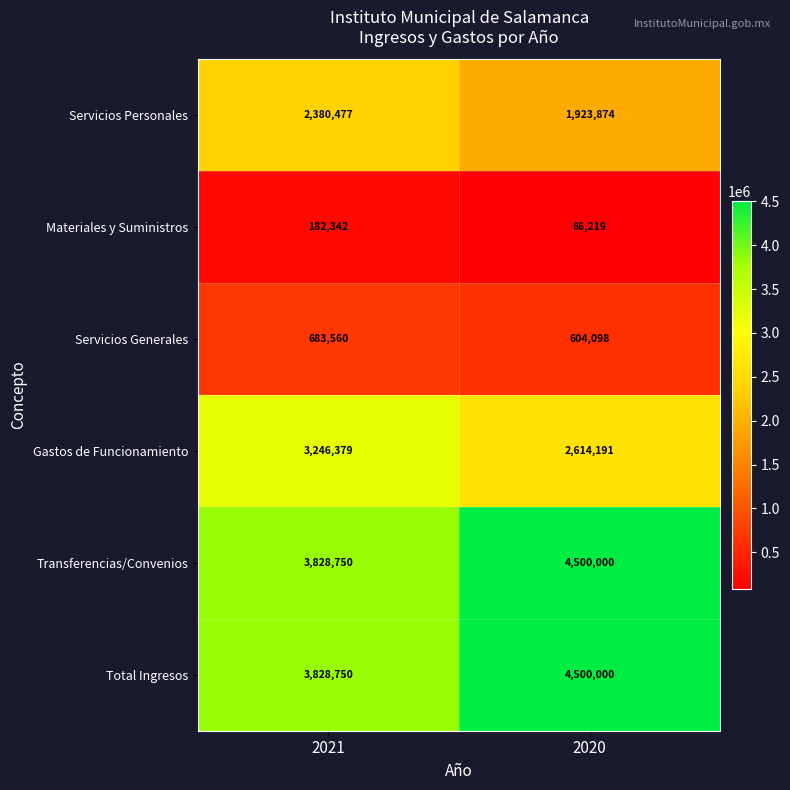

At which label does Gastos de Funcionamiento reach its minimum?

2020